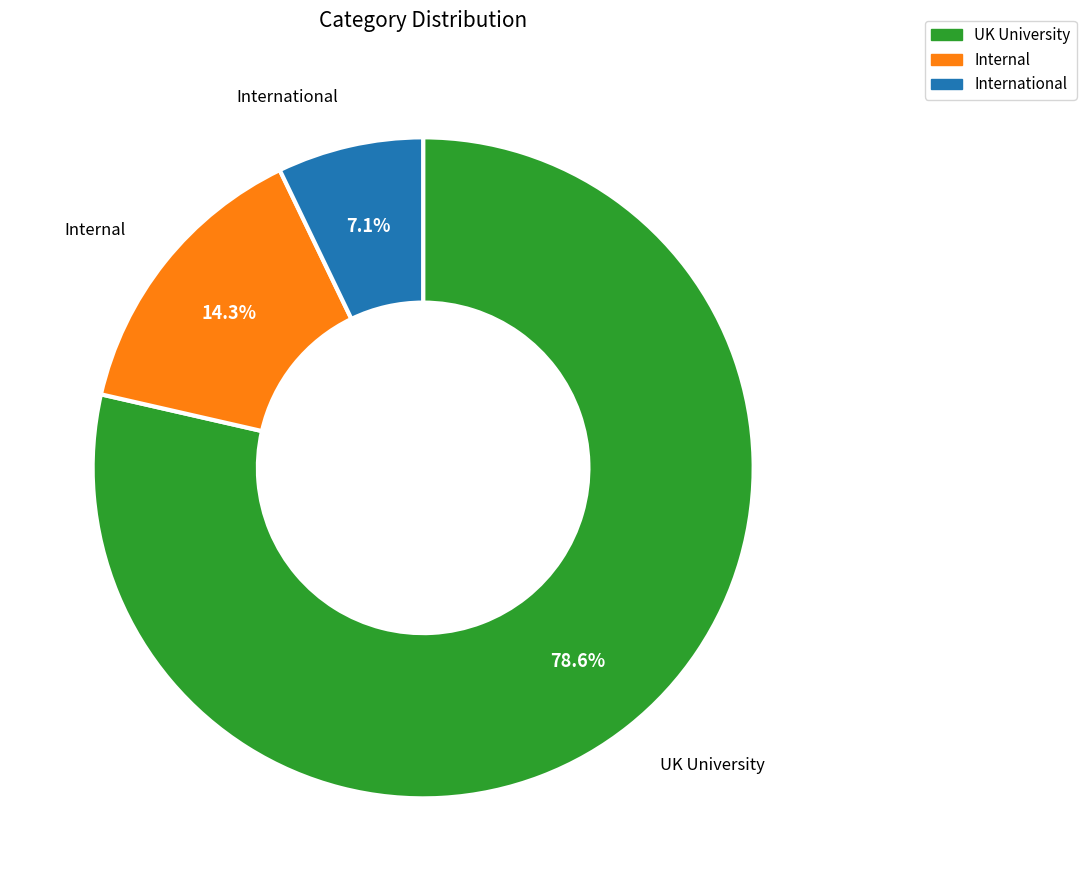

How many segments does this pie chart have?

3